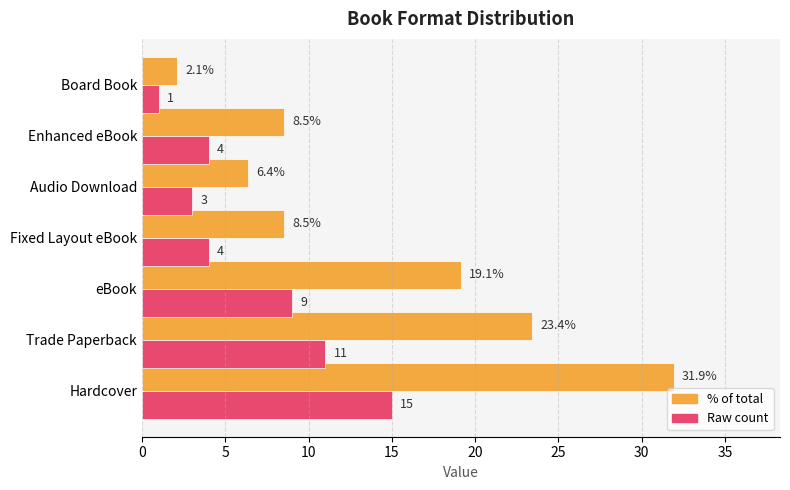

Which label corresponds to the largest value in the chart?

Hardcover